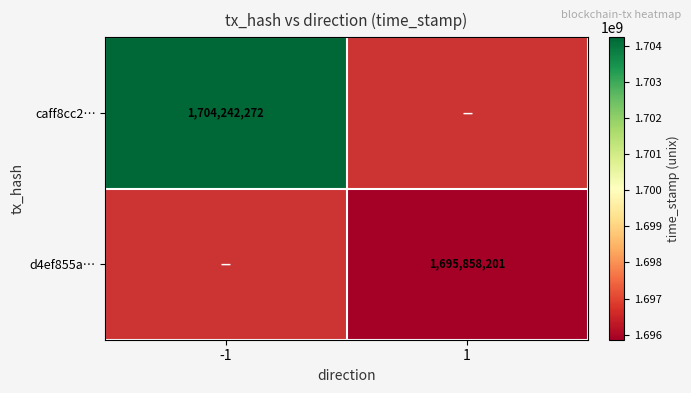

Count the number of data series in this chart.

2